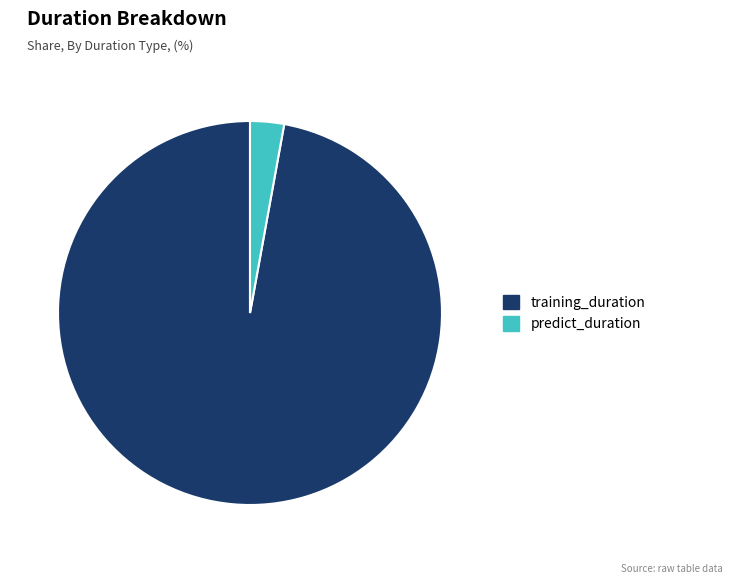

Which category has the biggest portion of the pie?

training_duration